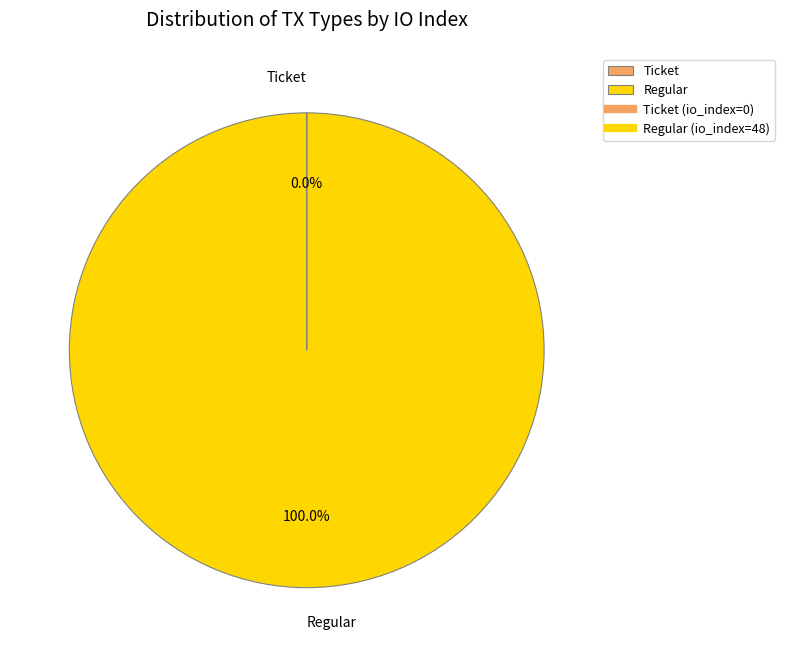

What is the largest slice in the pie chart?

Regular